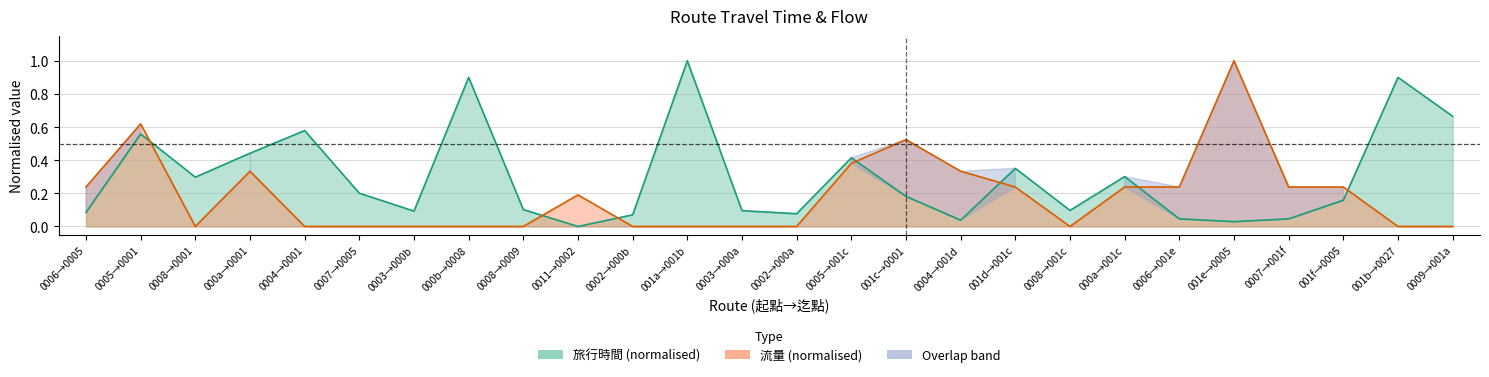

The 旅行時間 series shows 0.7 at 0009→001a. True or false?

True